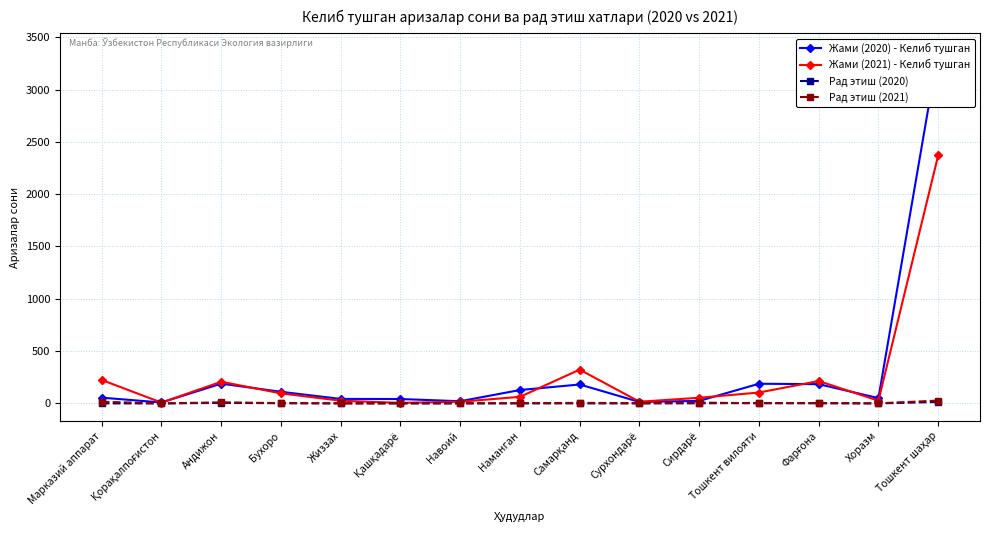

How many interior local valleys does the Рад этиш (2021) series have?

5